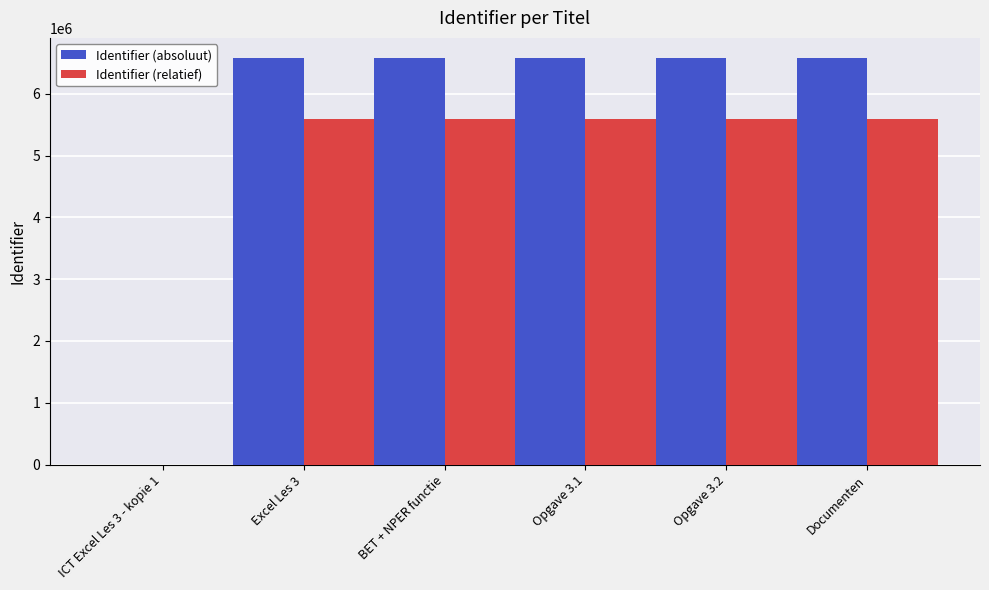

What is the sum of the Identifier (relatief) values at BET + NPER functie and Opgave 3.2?

11174997.6